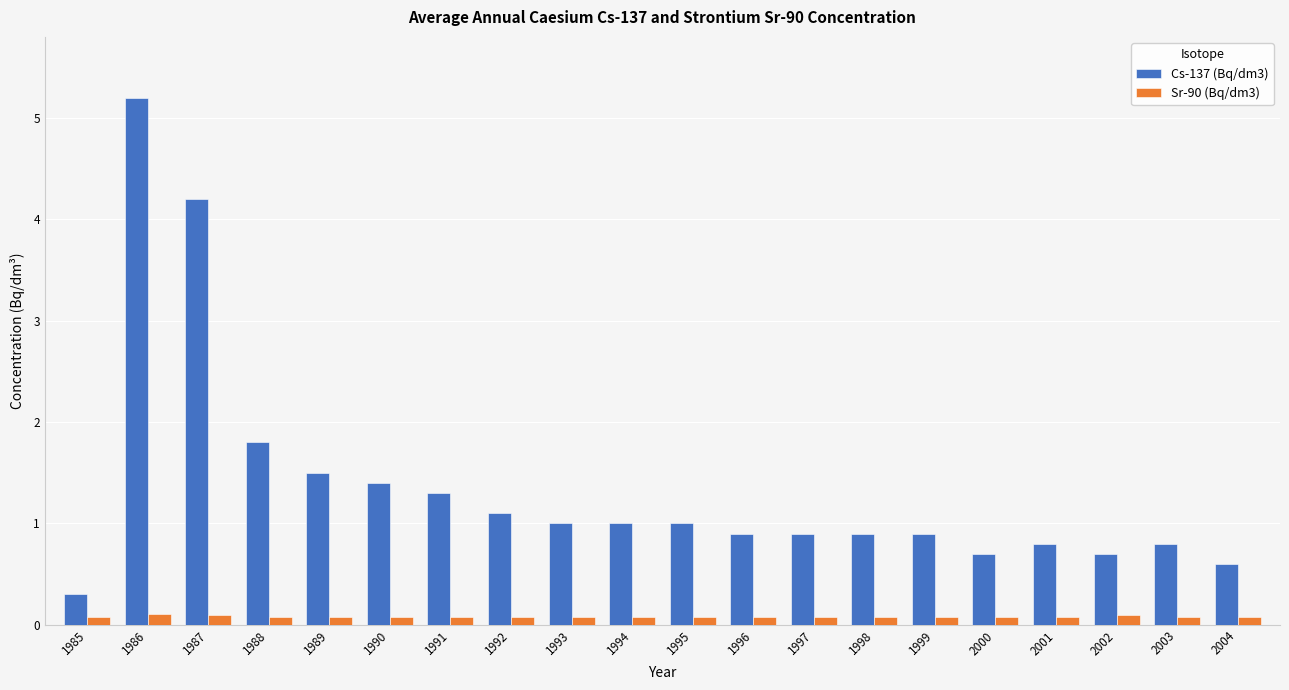

Between 1985 and 1991, which series saw the biggest shift?

Cs-137 (Bq/dm3)